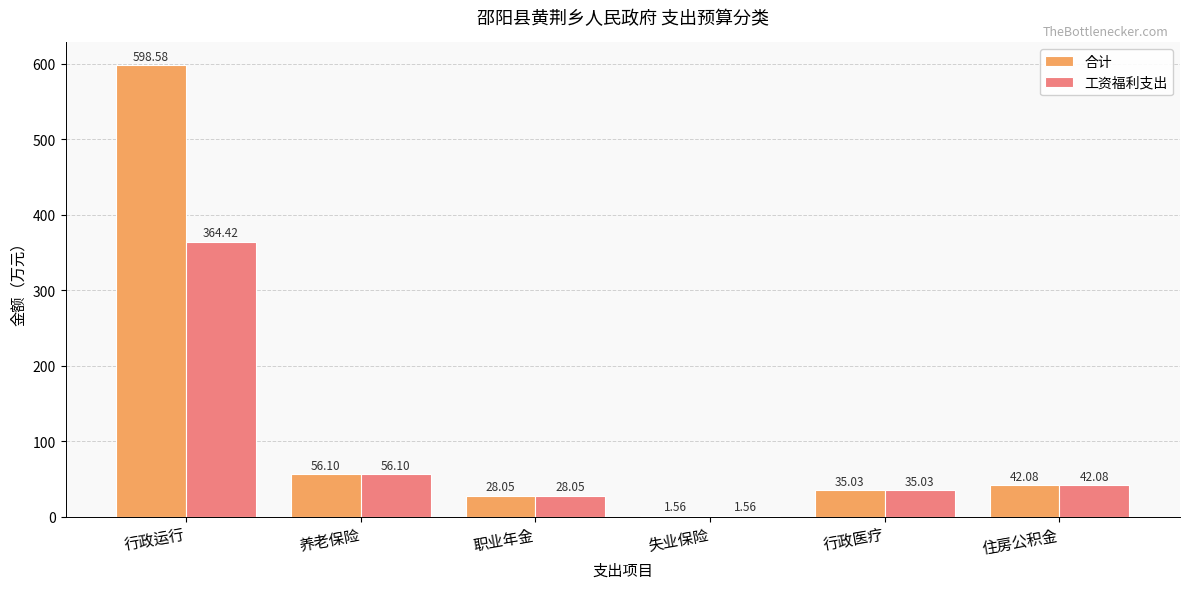

At which label is 合计 closest to 300?

养老保险